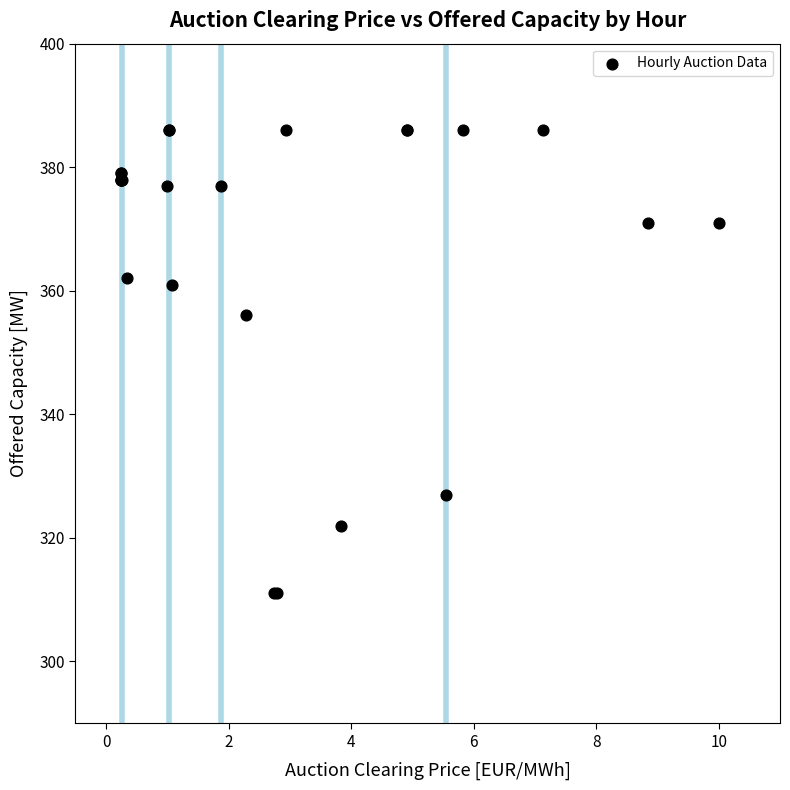

What Y value in the scatter plot is closest to 348?

356